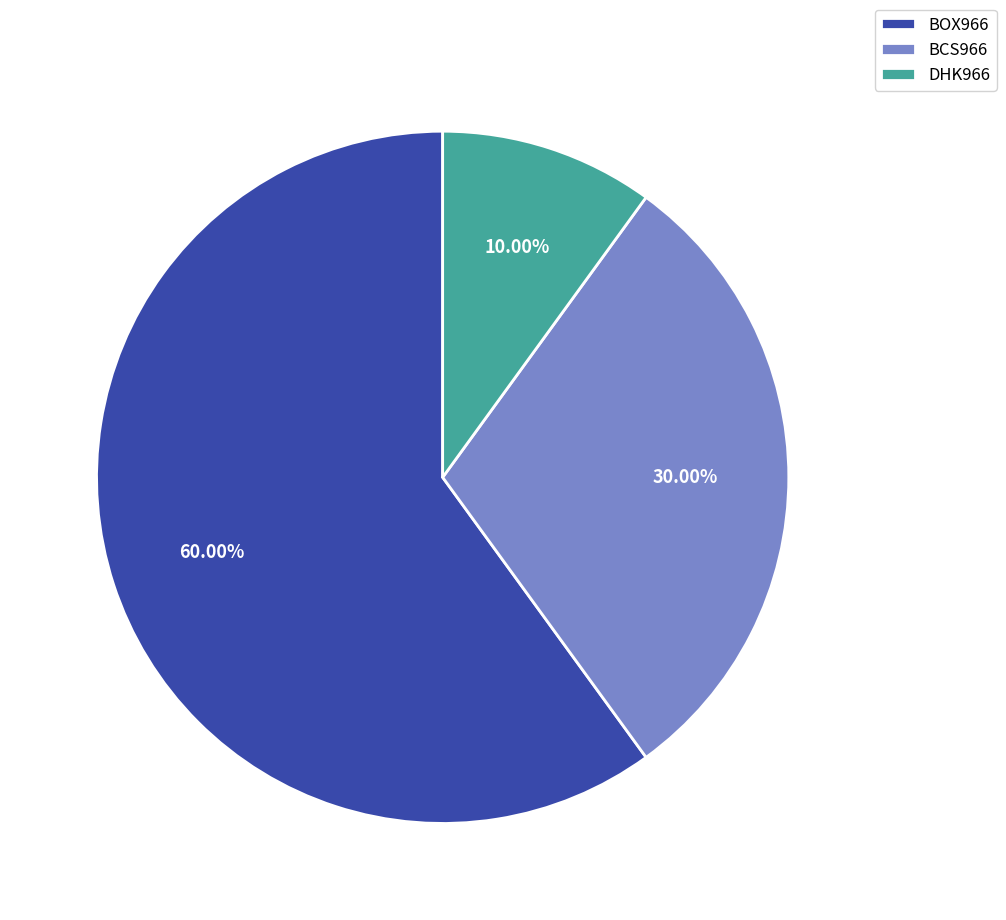

Which has a higher value, BOX966 or DHK966?

BOX966